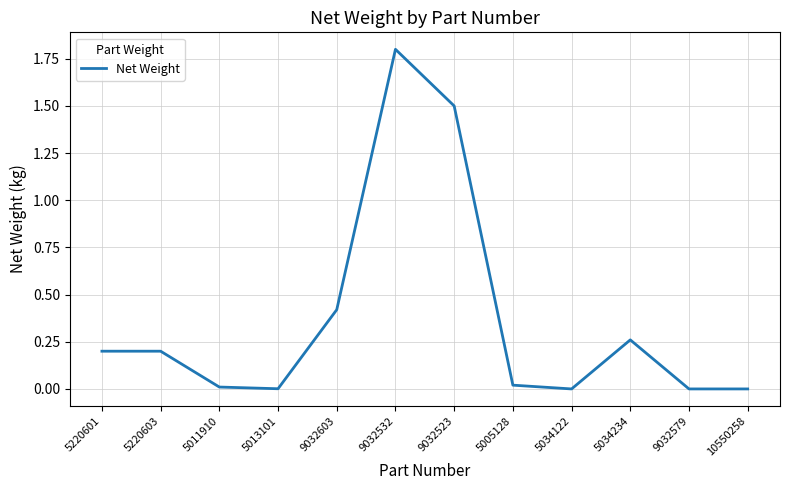

What is the sum of all values?

4.4